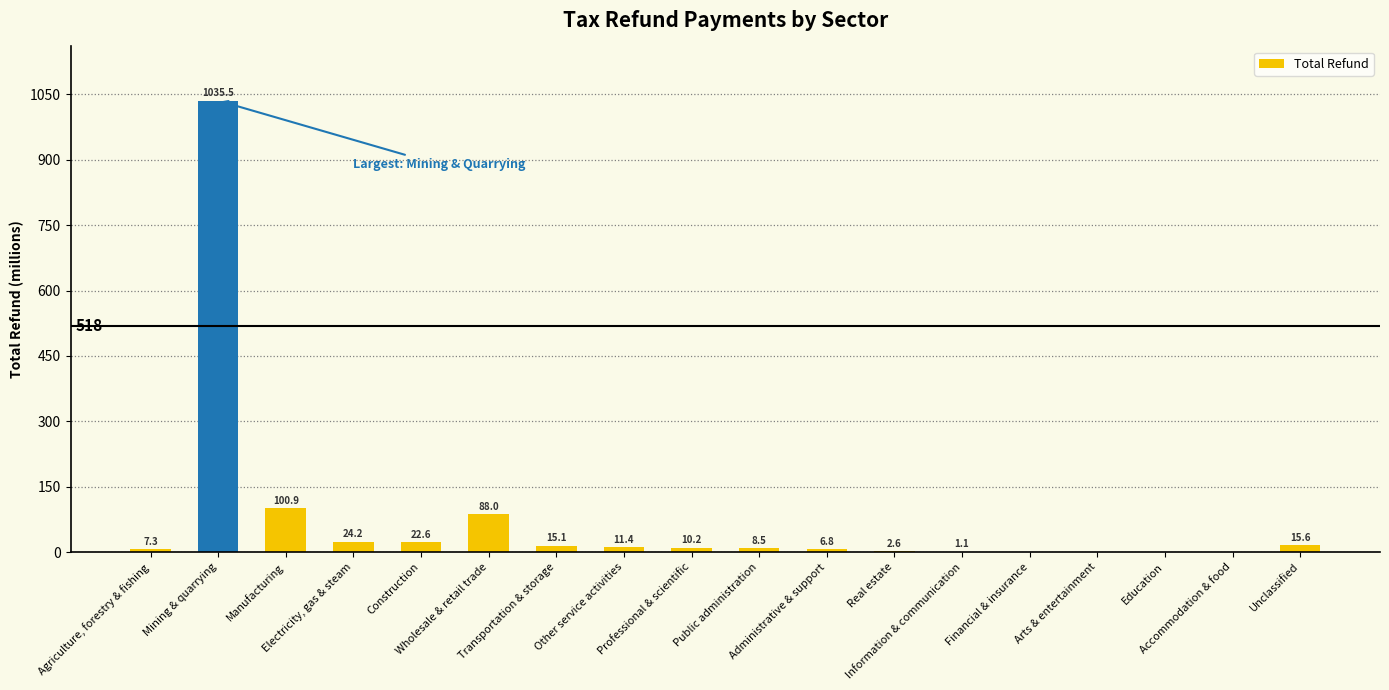

What is the maximum value shown in the chart?

1035.5